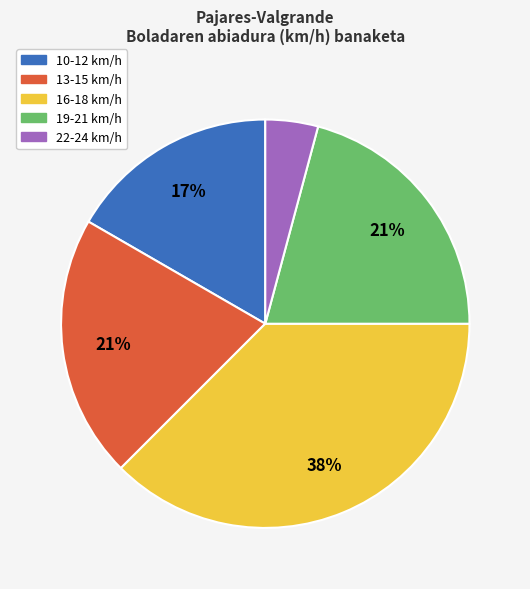

Does 19-21 km/h account for over 50% of the chart?

No